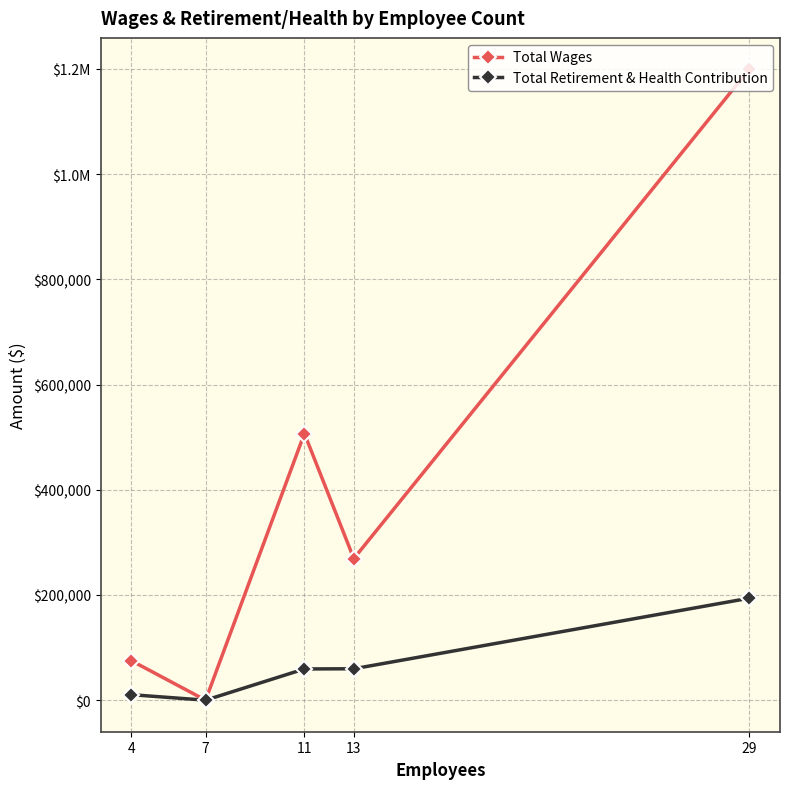

At 11, list the series in order from largest to smallest.

Total Wages, Total Retirement & Health Contribution